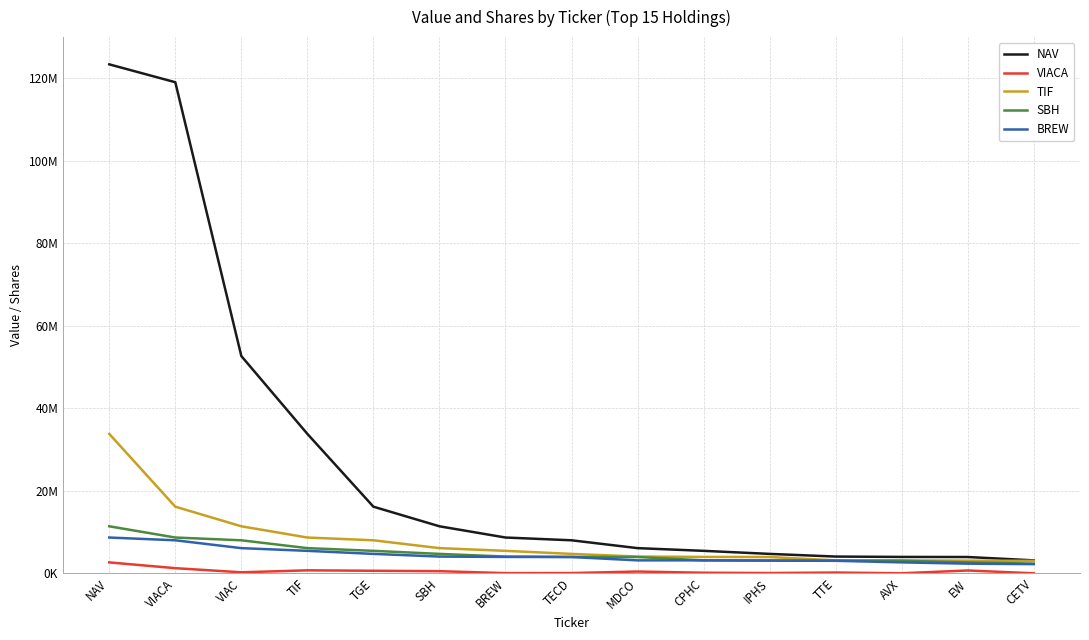

At which category does the chart reach its peak across all series?

NAV